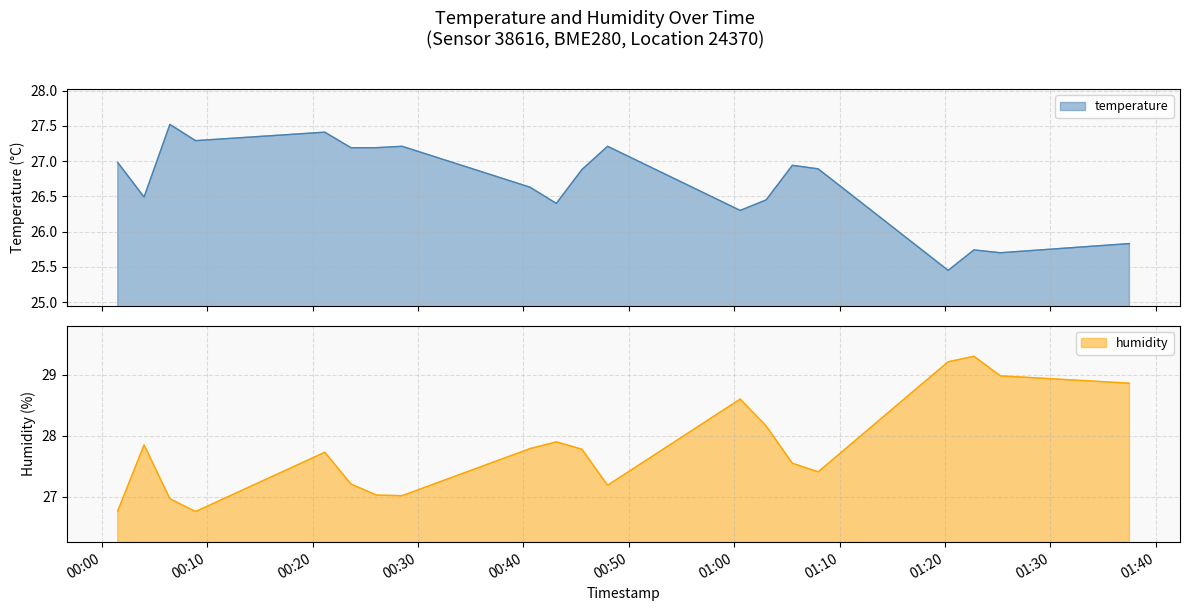

List the series in order of their peak value, lowest first.

temperature, humidity